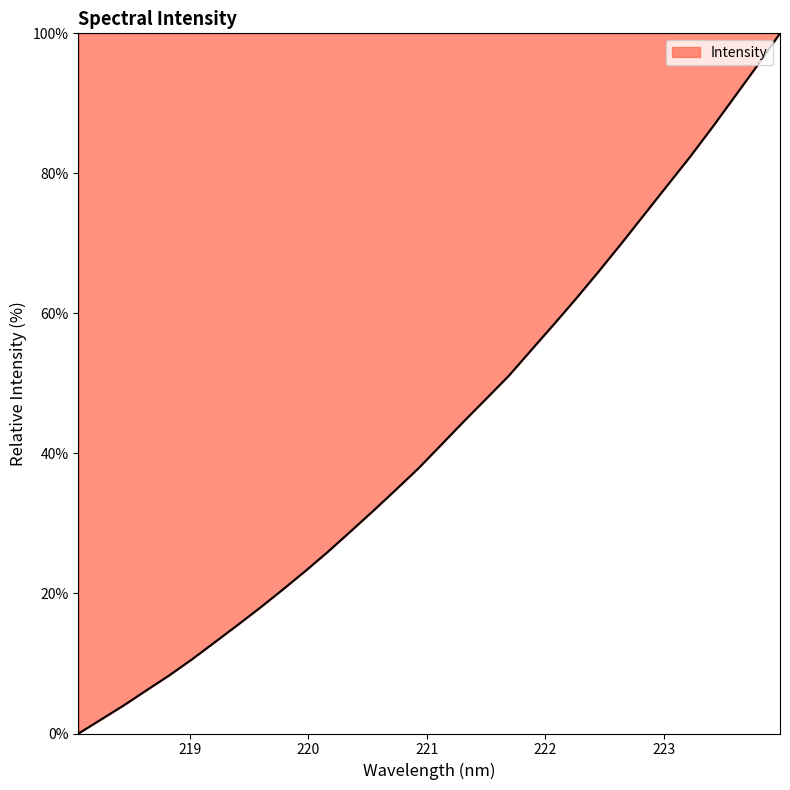

What is the difference between the maximum and minimum values?

100.0